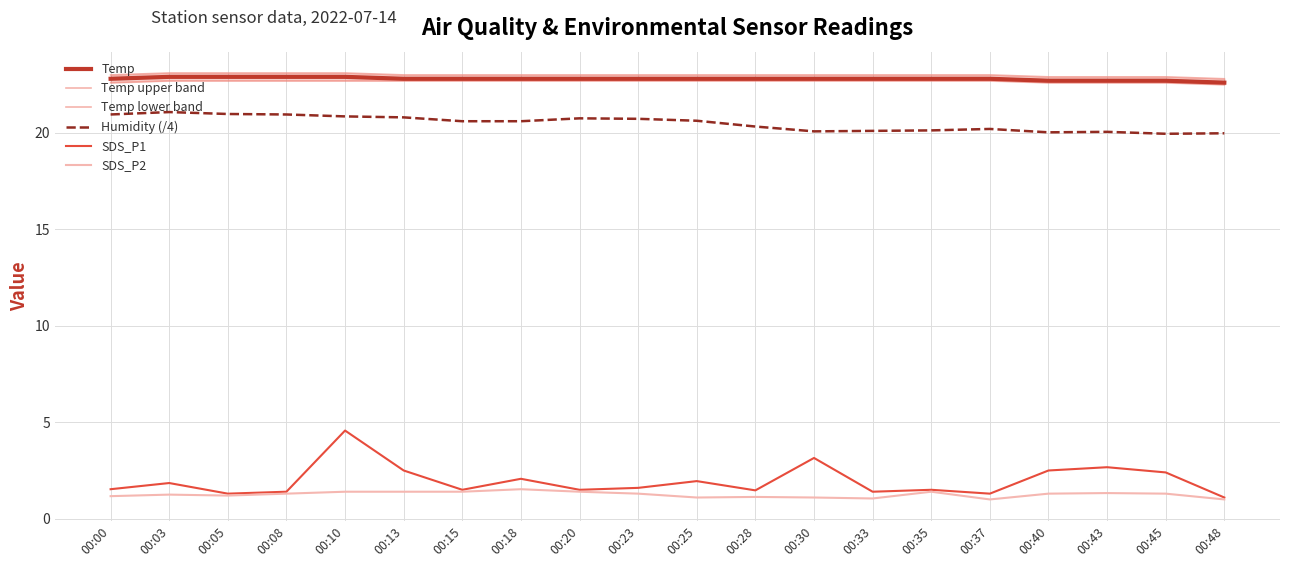

True or false: SDS_P1 has a value of 1.4 at 00:08.

True